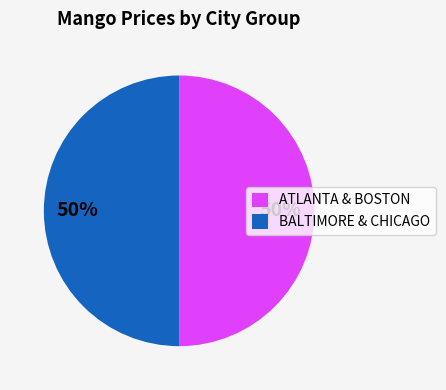

To the nearest percent, what portion does ATLANTA & BOSTON represent?

50%